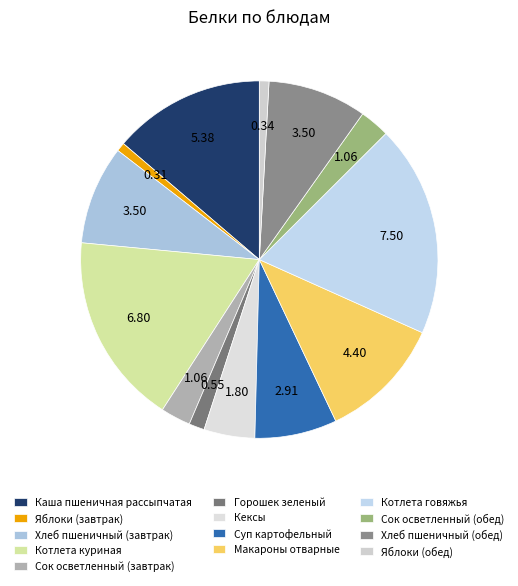

Is the sum of Горошек зеленый and Яблоки (обед) greater than half?

No